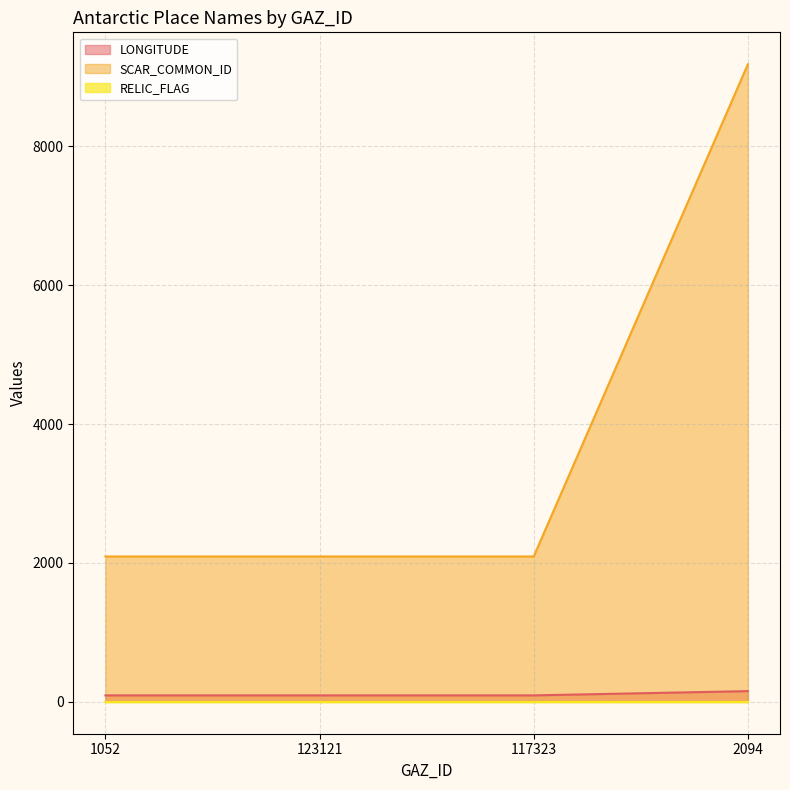

At which label is LONGITUDE closest to 123?

117323